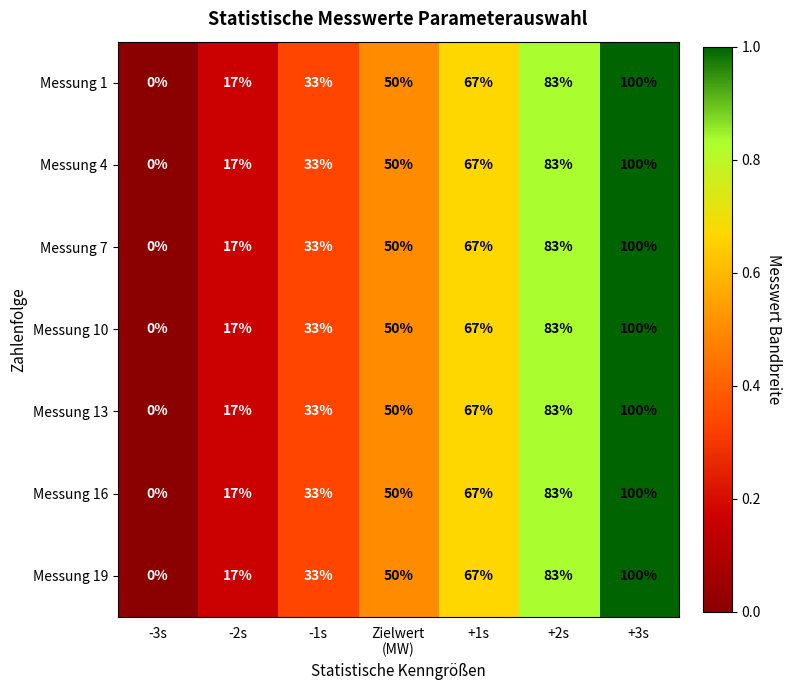

Which label corresponds to the largest value in the chart?

+3s